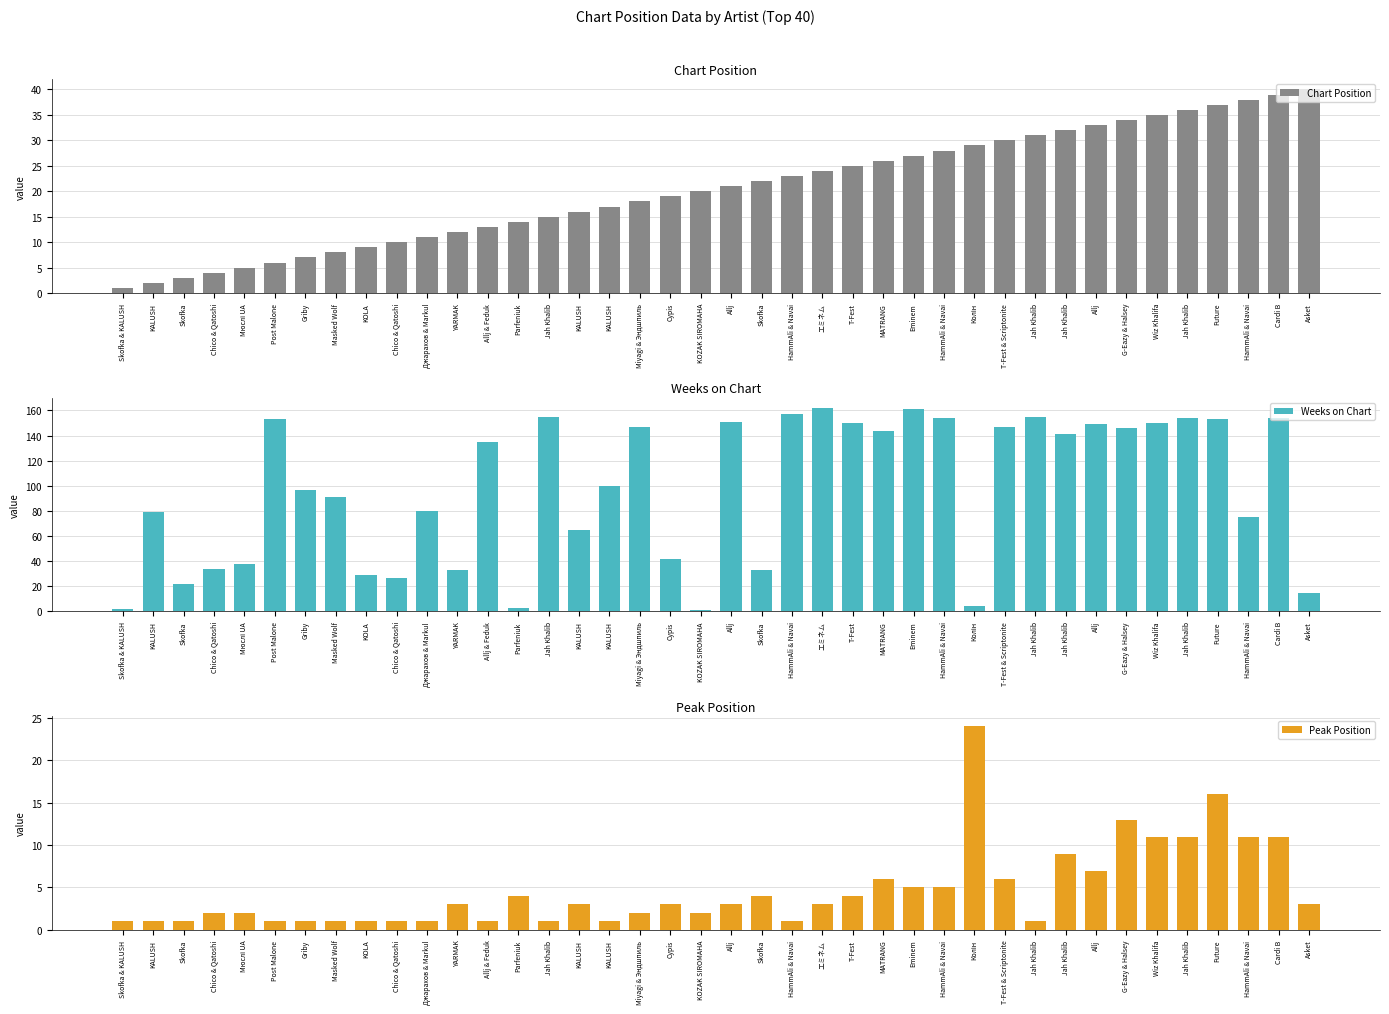

What is the sum of all Peak Position values?

187